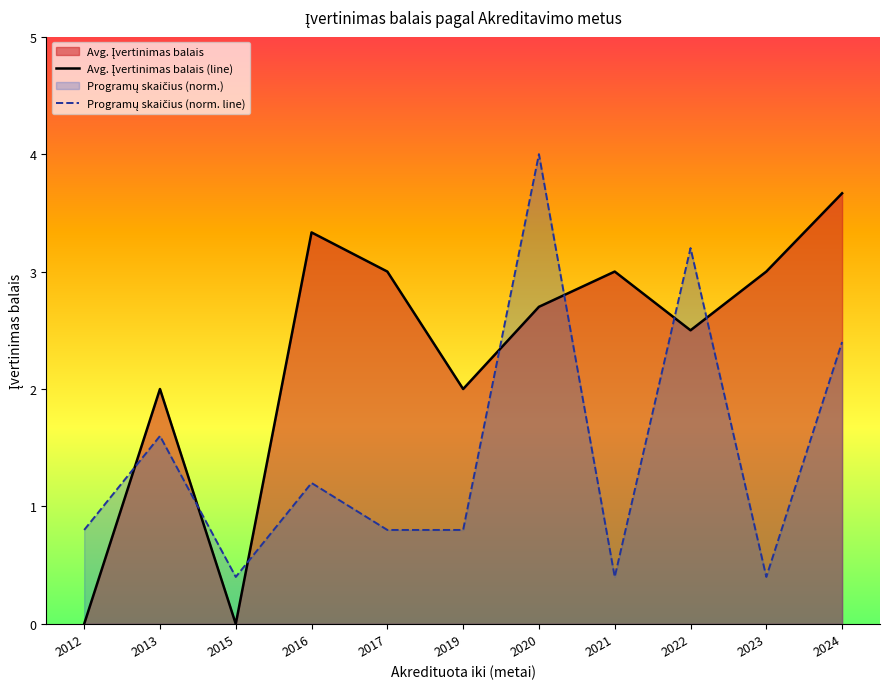

Is it true that Programų skaičius (norm. line) equals 0.1 at 2021?

False